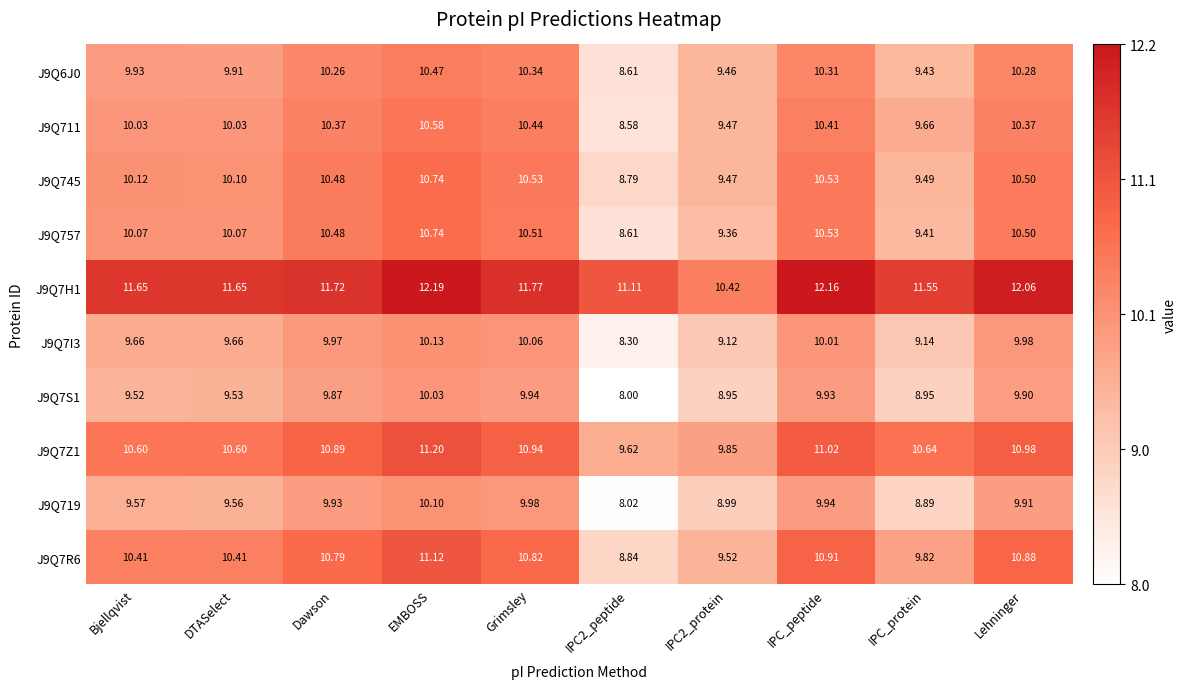

Is the value of J9Q7S1 at DTASelect greater than the value of J9Q711 at IPC_protein?

No